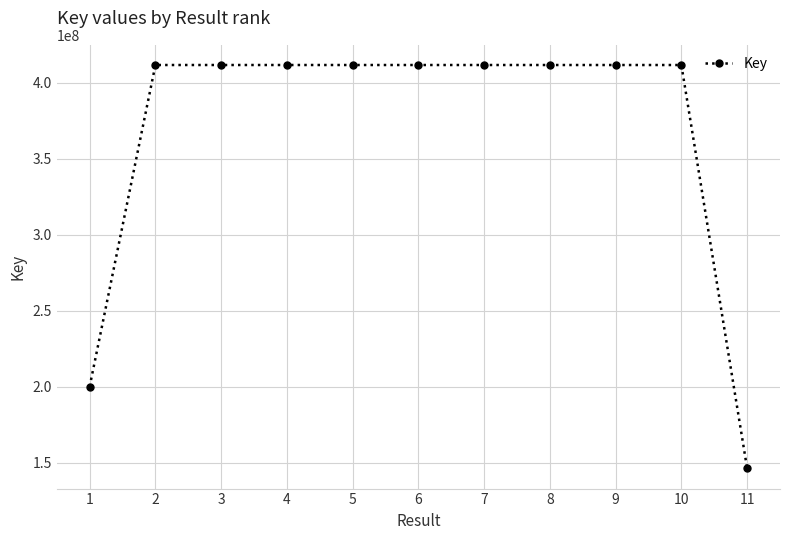

What is the smallest value displayed?

146334984